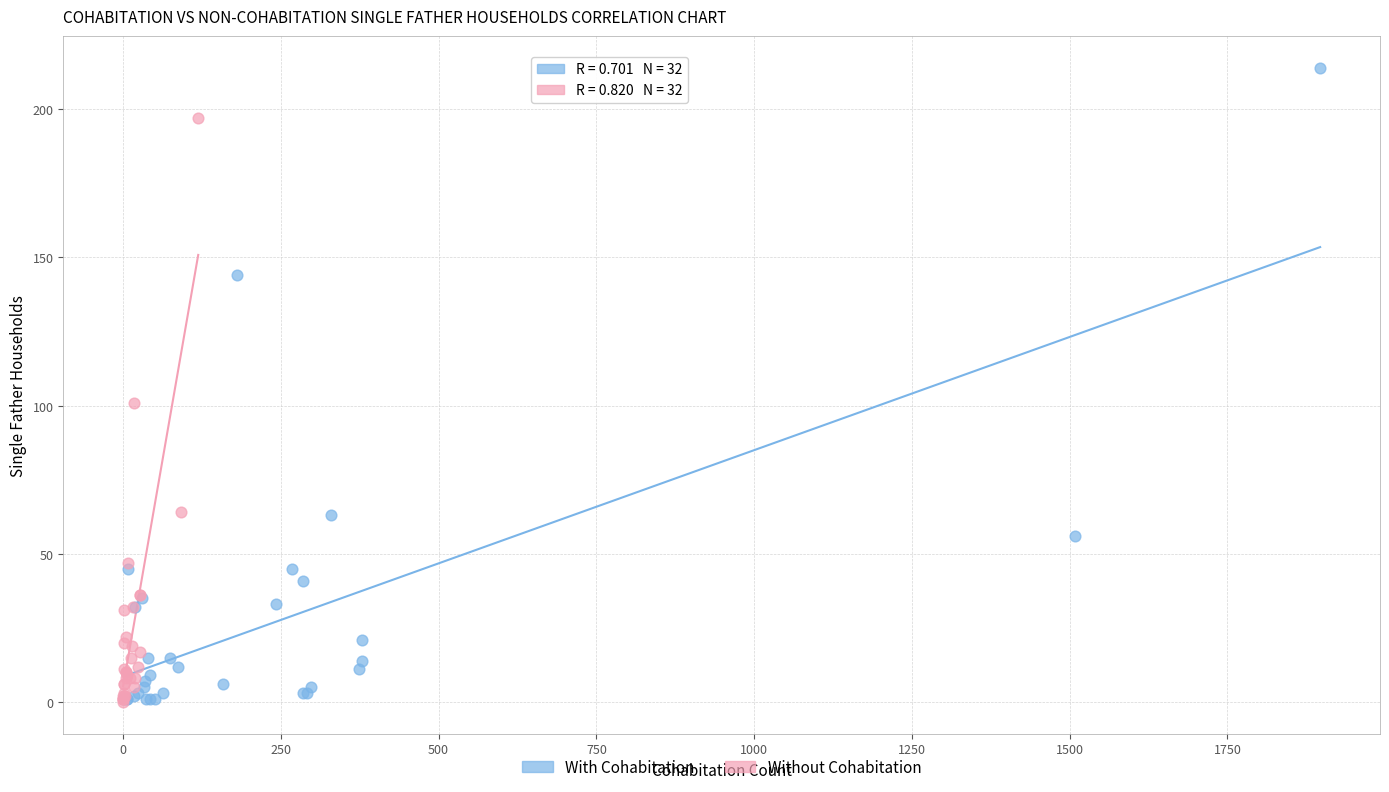

What are all the series names shown in the legend?

With Cohabitation, Without Cohabitation